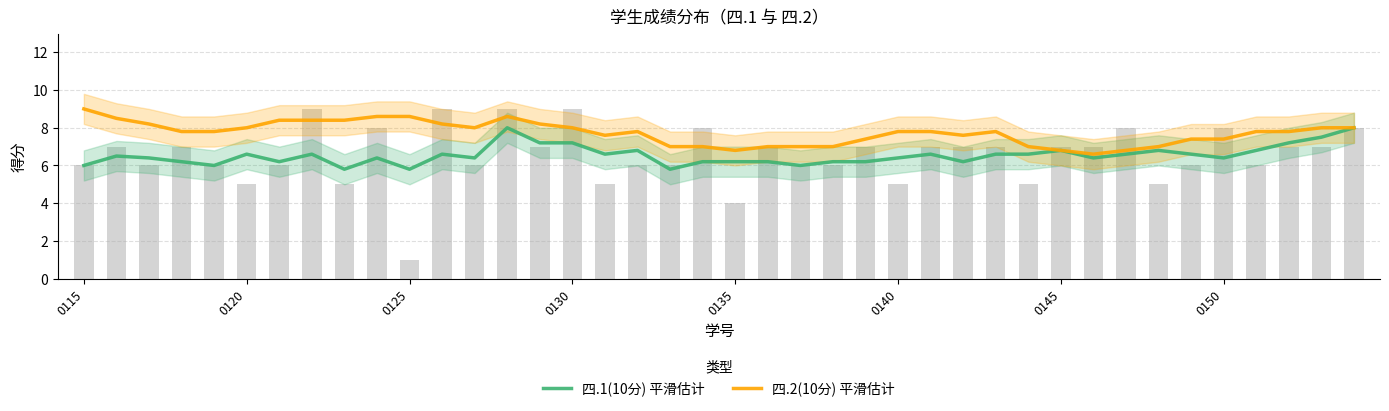

At which label is 四.1(10分) 平滑估计 closest to 6?

0115